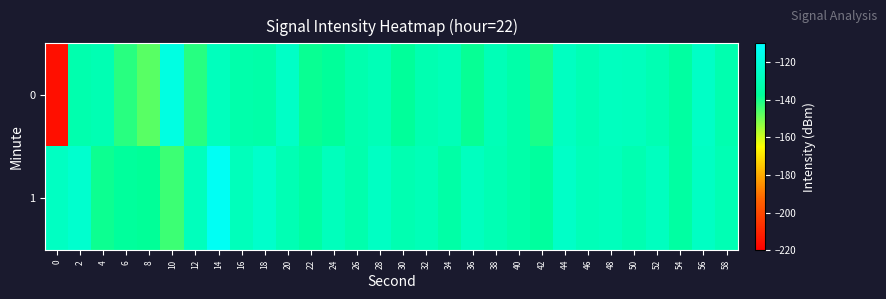

Which series has the largest total across all categories?

1